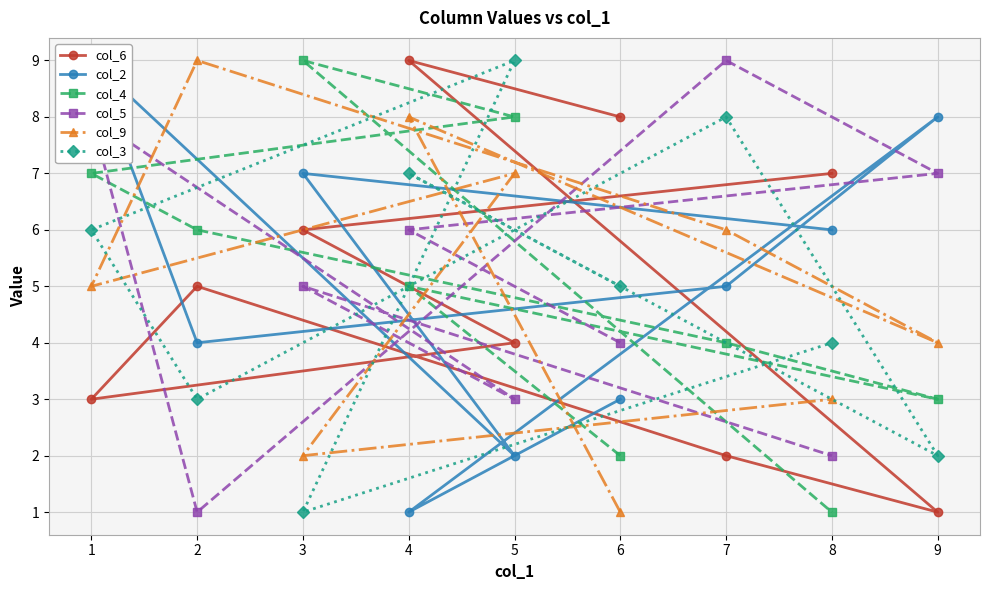

Which has a higher value, 5 or 9?

5